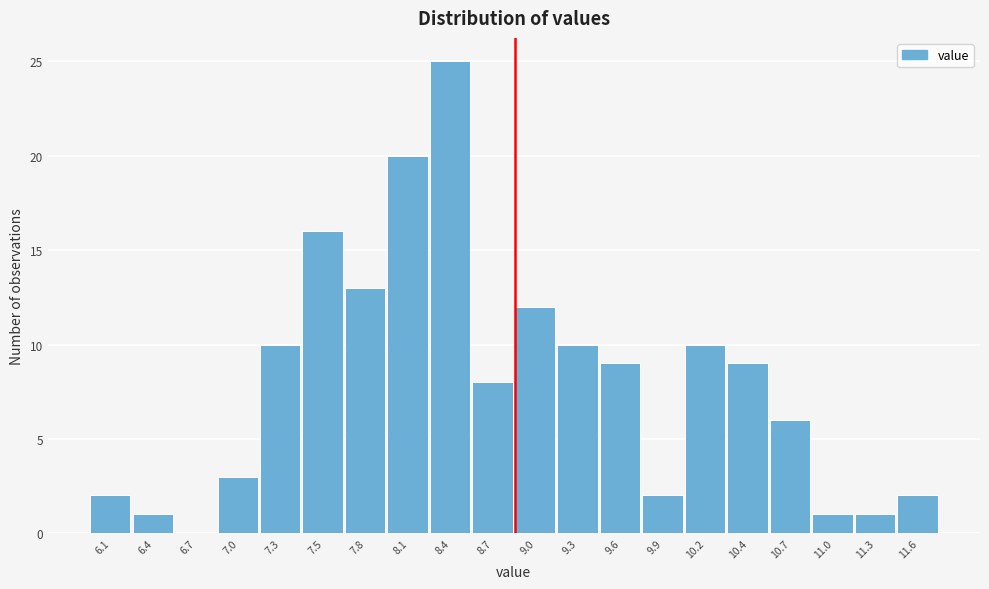

Reading left to right, transcribe all the data shown in this chart.

6.1=2	6.4=1	6.7=0	7.0=3	7.3=10	7.5=16	7.8=13	8.1=20	8.4=25	8.7=8	9.0=12	9.3=10	9.6=9	9.9=2	10.2=10	10.4=9	10.7=6	11.0=1	11.3=1	11.6=2